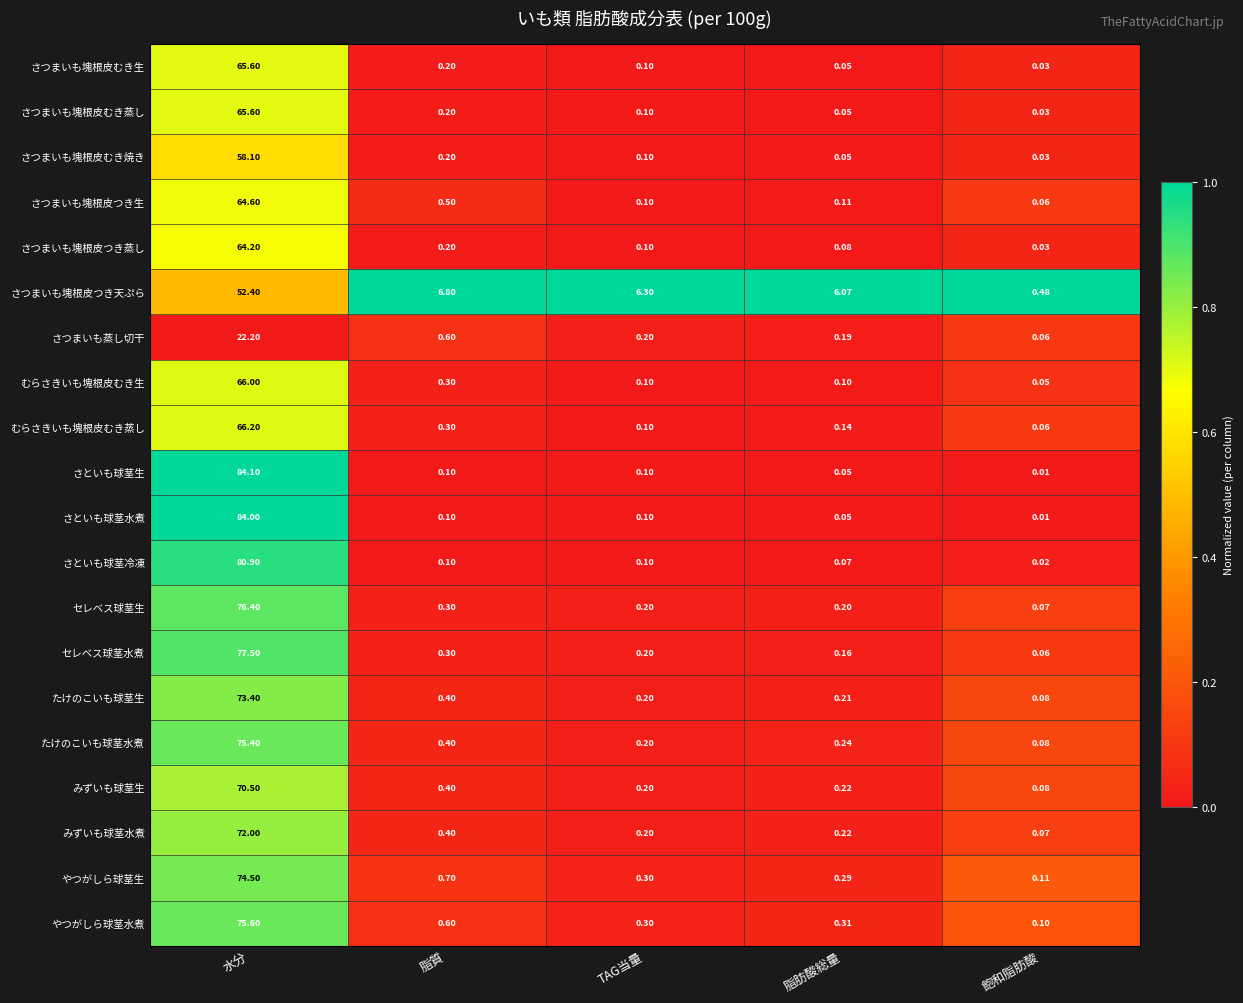

Where is さつまいも塊根皮むき蒸し nearest to the value 32?

脂質